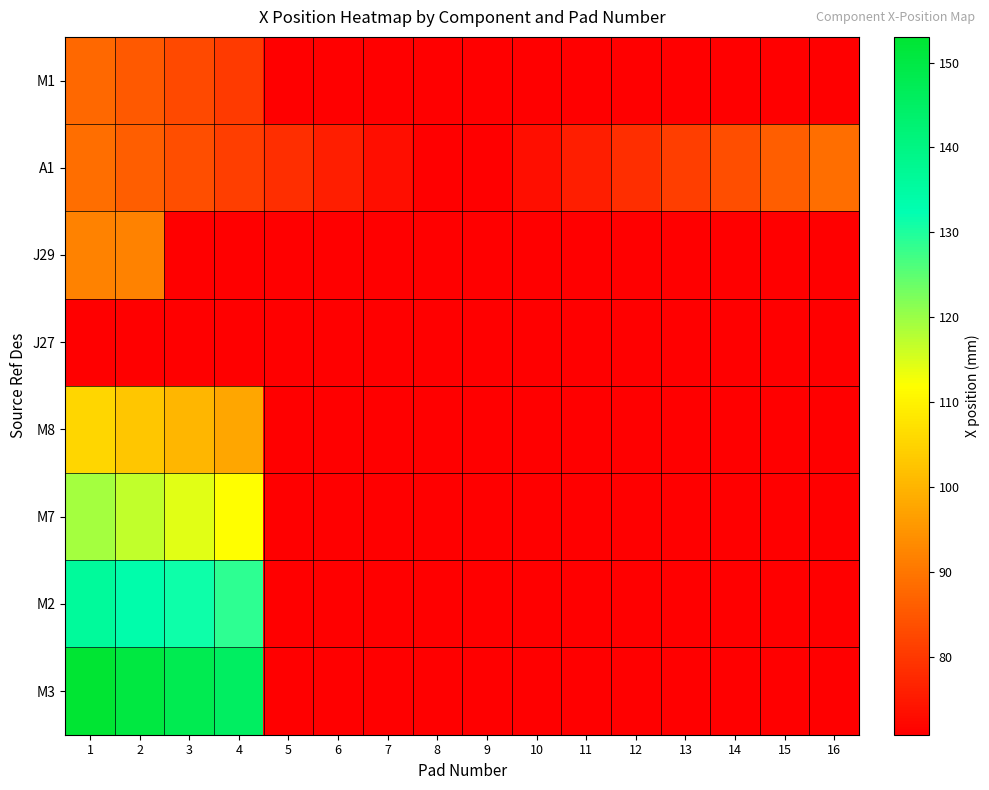

Reading left to right, extract all data points from this chart.

M1: 1=87.8	2=85.3	3=82.8	4=80.3	5=70.8	6=70.8	7=70.8	8=70.8	9=70.8	10=70.8	11=70.8	12=70.8	13=70.8	14=70.8	15=70.8	16=70.8
A1: 1=88.6	2=86.0	3=83.5	4=81.0	5=78.4	6=75.9	7=73.3	8=70.8	9=70.8	10=73.3	11=75.9	12=78.4	13=81.0	14=83.5	15=86.0	16=88.6
J29: 1=91.8	2=91.8	3=70.8	4=70.8	5=70.8	6=70.8	7=70.8	8=70.8	9=70.8	10=70.8	11=70.8	12=70.8	13=70.8	14=70.8	15=70.8	16=70.8
J27: 1=70.8	2=70.8	3=70.8	4=70.8	5=70.8	6=70.8	7=70.8	8=70.8	9=70.8	10=70.8	11=70.8	12=70.8	13=70.8	14=70.8	15=70.8	16=70.8
M8: 1=105.2	2=102.7	3=100.2	4=97.7	5=70.8	6=70.8	7=70.8	8=70.8	9=70.8	10=70.8	11=70.8	12=70.8	13=70.8	14=70.8	15=70.8	16=70.8
M7: 1=119.2	2=116.7	3=114.2	4=111.7	5=70.8	6=70.8	7=70.8	8=70.8	9=70.8	10=70.8	11=70.8	12=70.8	13=70.8	14=70.8	15=70.8	16=70.8
M2: 1=136.2	2=133.7	3=131.2	4=128.7	5=70.8	6=70.8	7=70.8	8=70.8	9=70.8	10=70.8	11=70.8	12=70.8	13=70.8	14=70.8	15=70.8	16=70.8
M3: 1=153.0	2=150.5	3=148.0	4=145.5	5=70.8	6=70.8	7=70.8	8=70.8	9=70.8	10=70.8	11=70.8	12=70.8	13=70.8	14=70.8	15=70.8	16=70.8